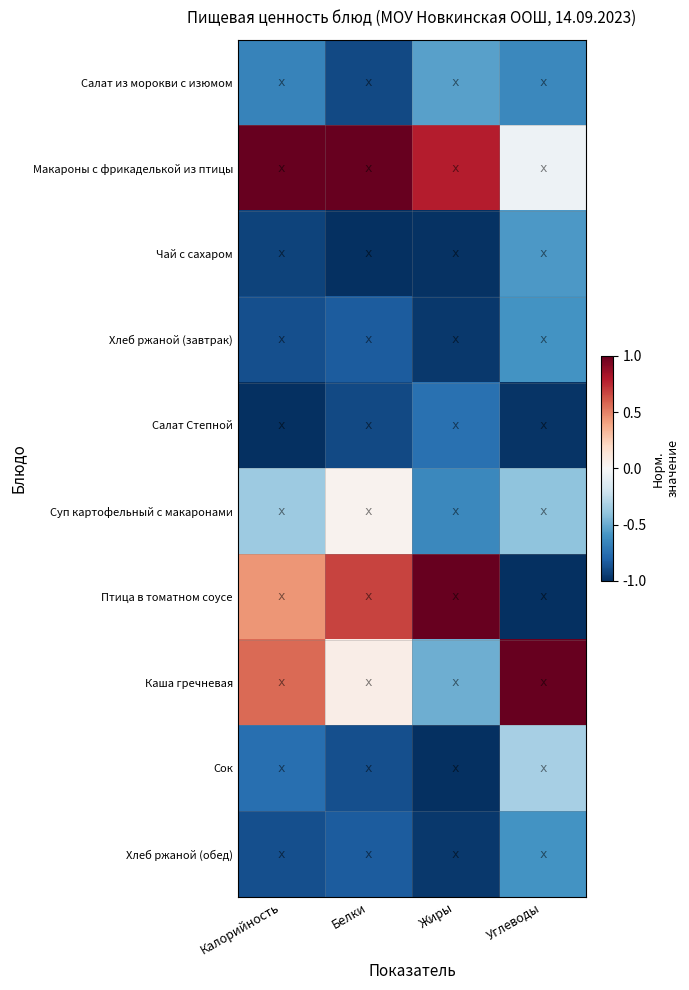

At which category does the chart reach its peak across all series?

Калорийность